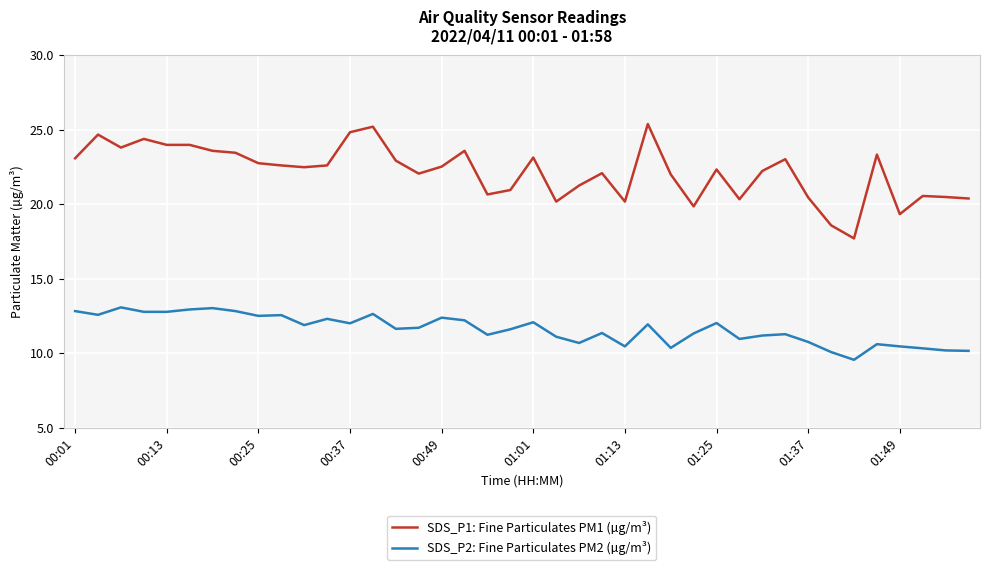

What is the highest value of the SDS_P1: Fine Particulates PM1 (µg/m³) series?

25.4